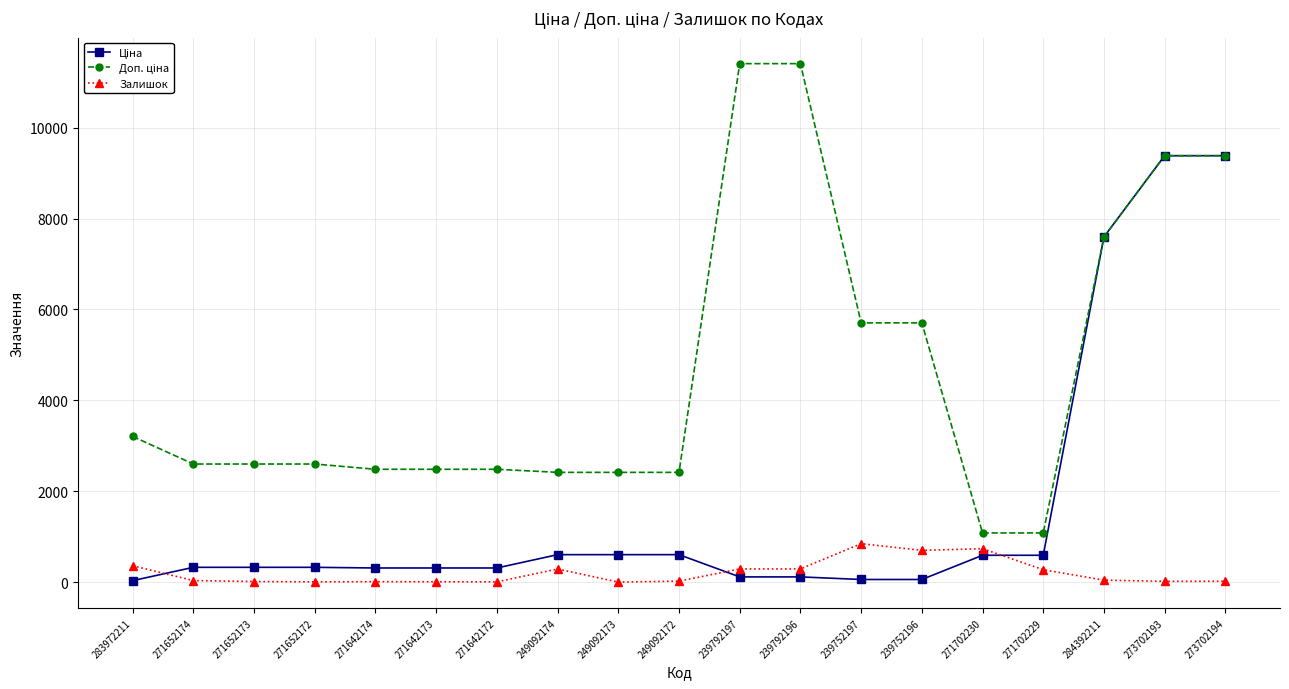

True or false: Залишок has a value of 21.0 at 249092172.

True